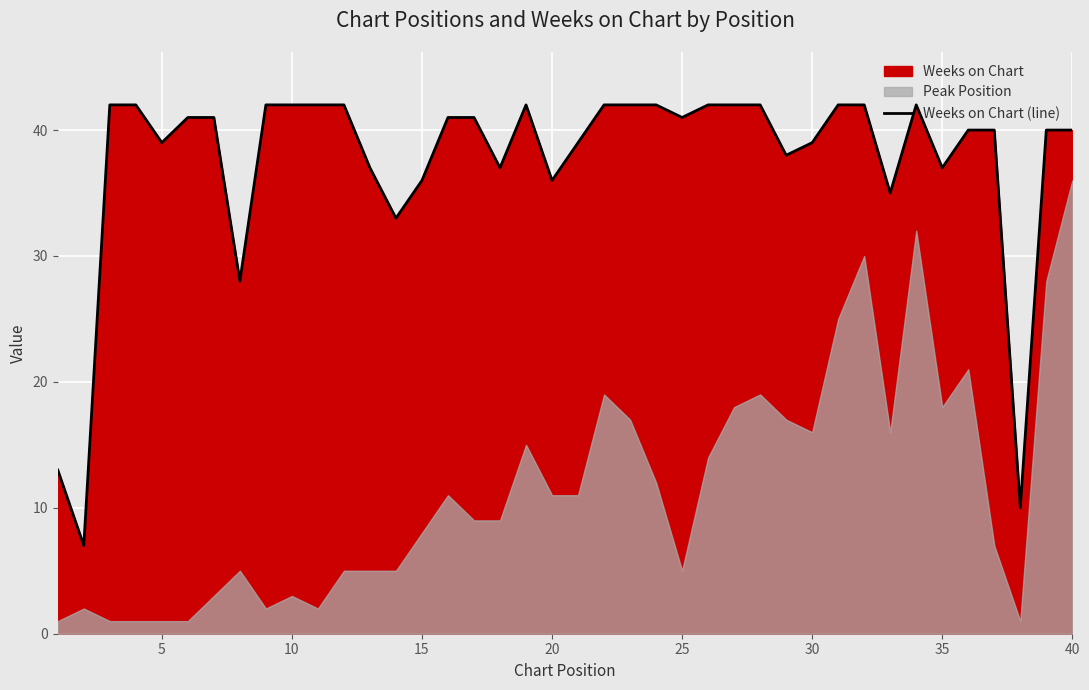

What is the minimum value for Weeks on Chart (line)?

7